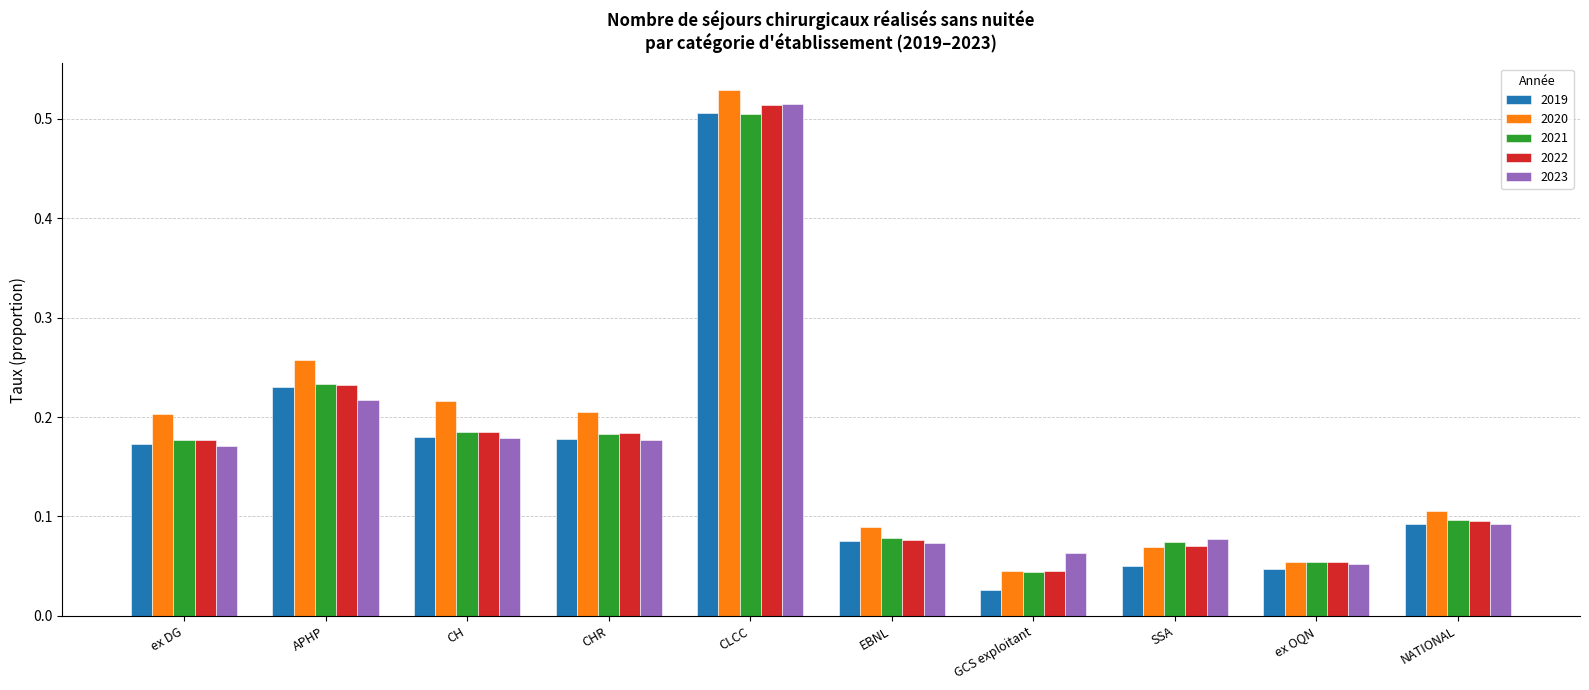

What is the sum of all 2021 values?

1.6